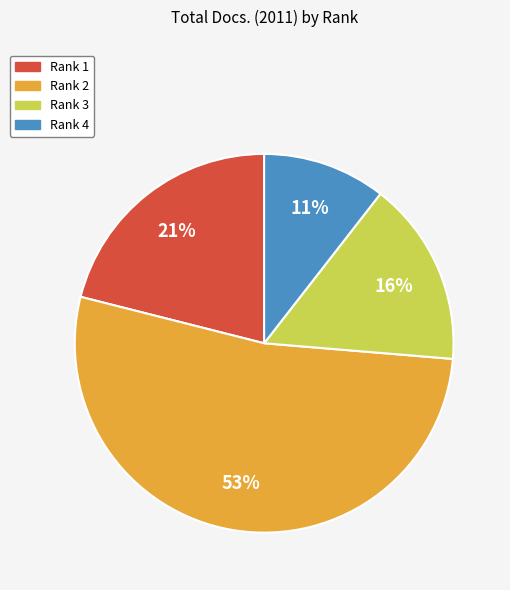

What is the ratio of the value at Rank 4 to the value at Rank 1?

0.5